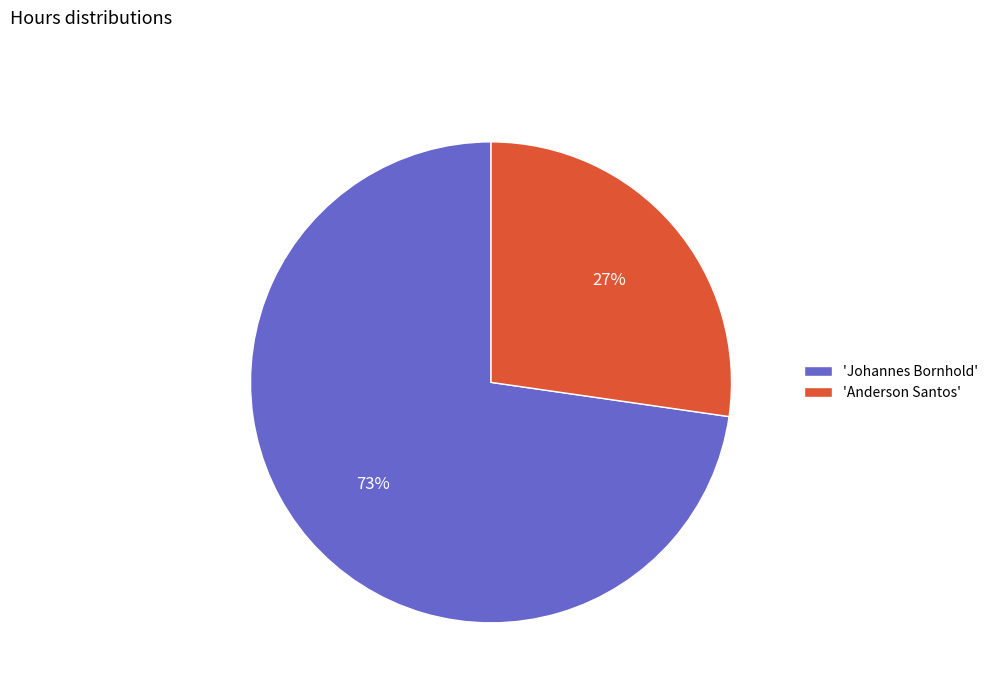

Which slice is the smallest?

'Anderson Santos'